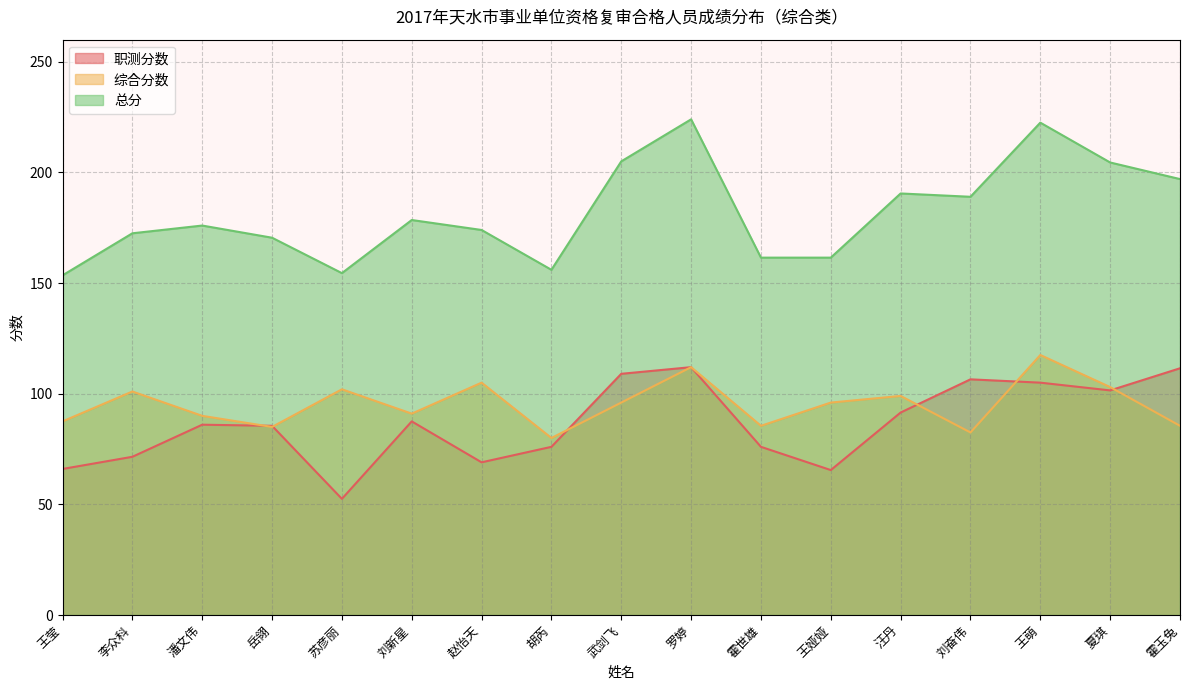

What is the value of the 综合分数 point at the 3rd from the left?

90.0